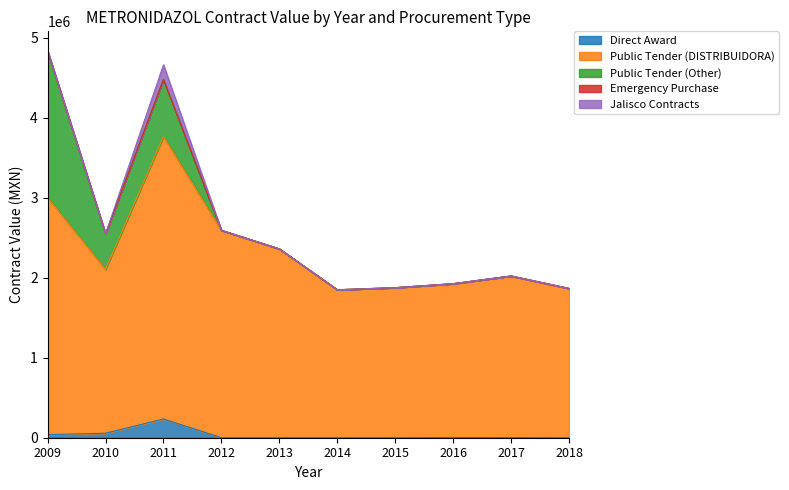

How many lines are shown in the chart?

5